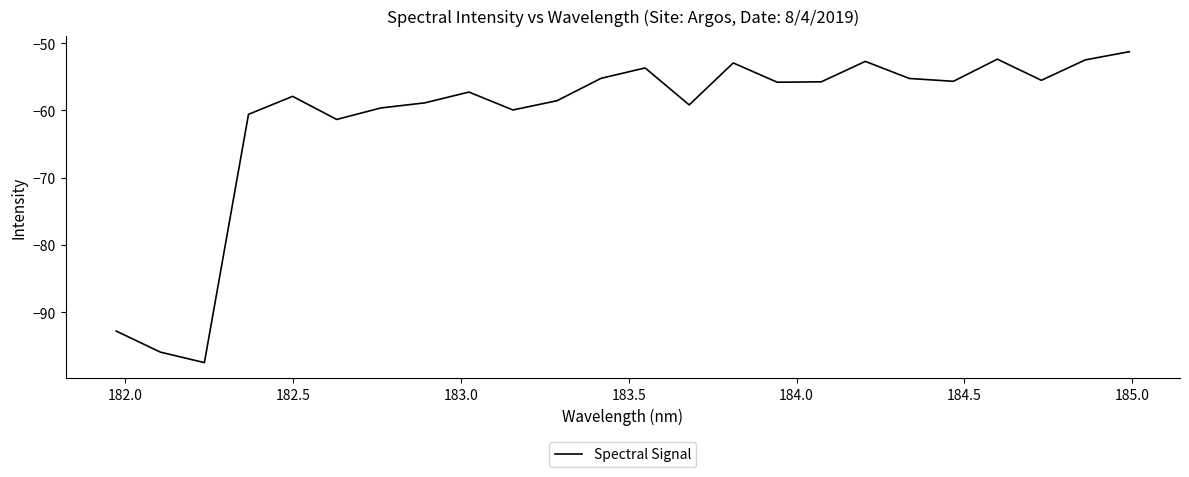

What is the maximum value shown in the chart?

-51.3